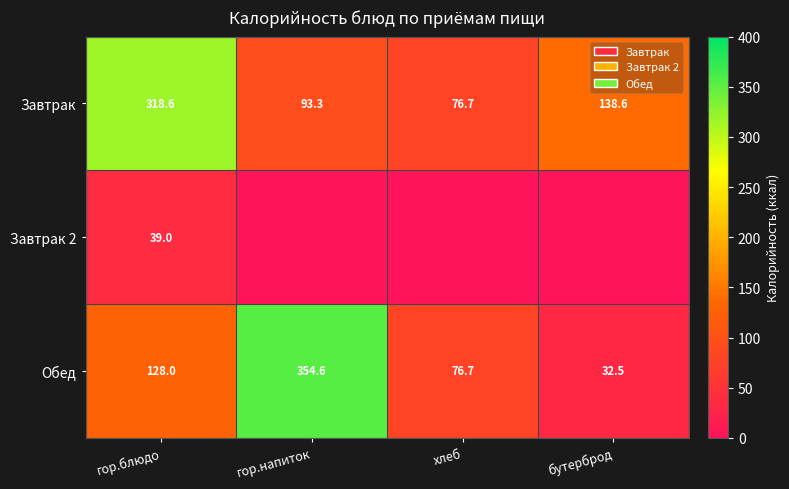

Where does the Завтрак series first go above 138?

гор.блюдо